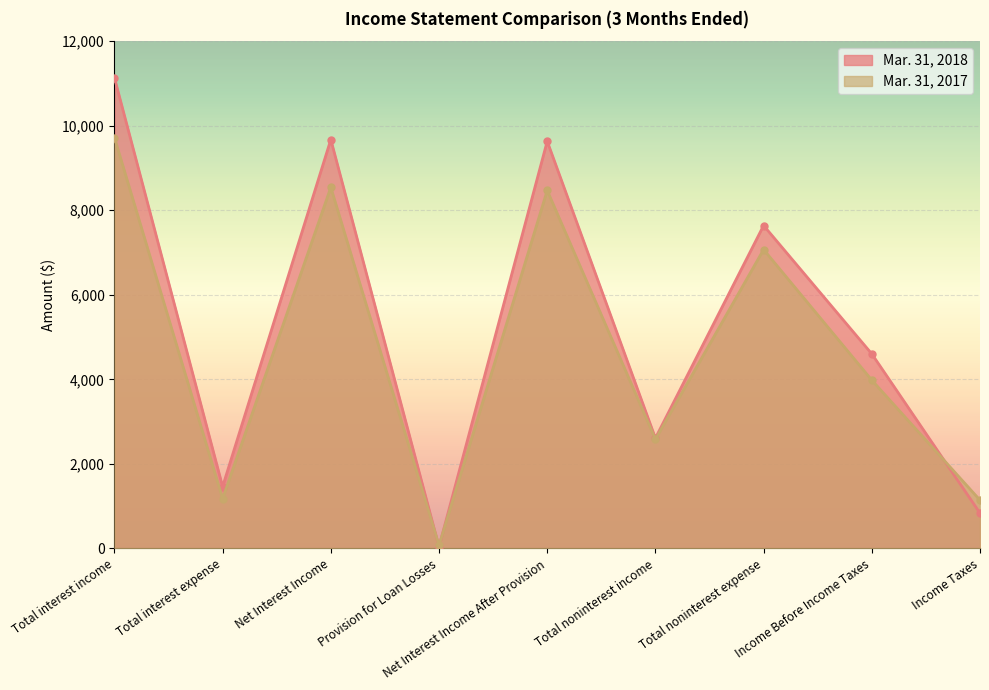

At which category does Mar. 31, 2018 reach its first local peak?

Net Interest Income